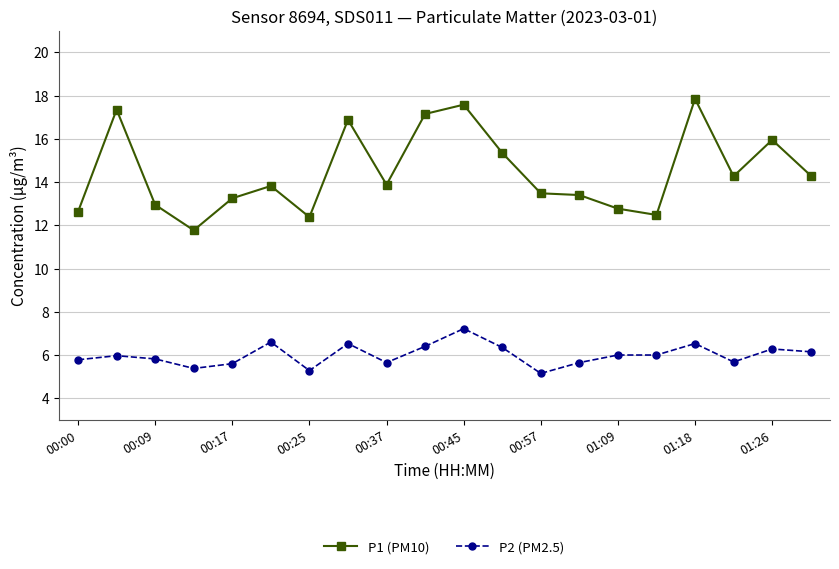

Which series has the widest spread of values?

P1 (PM10)